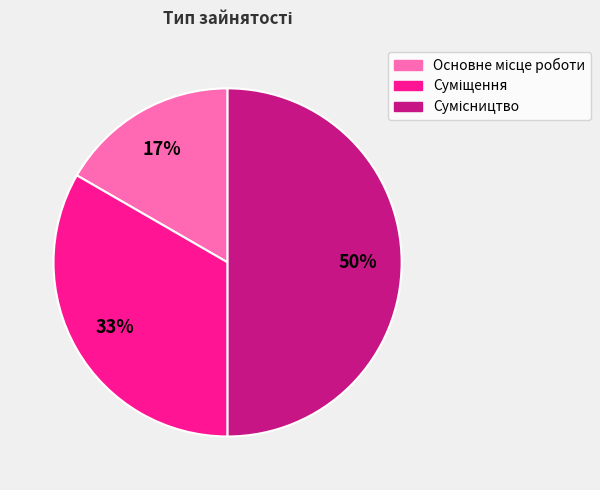

To the nearest percent, what is the average slice percentage?

33%